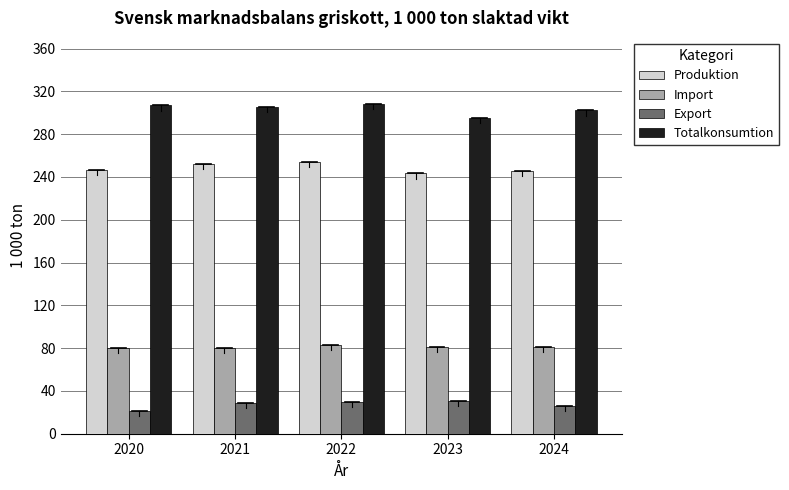

What is the average value of the Import series?

81.3